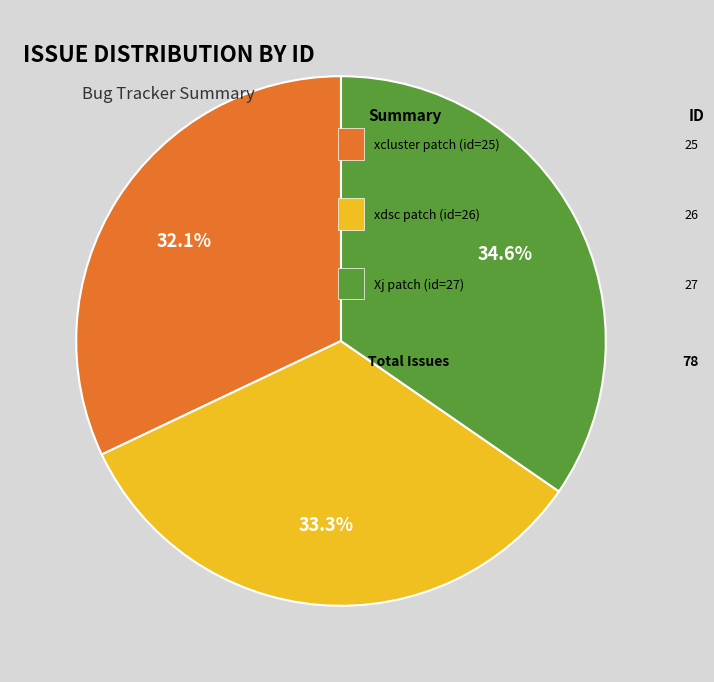

Does any single category account for the majority?

No